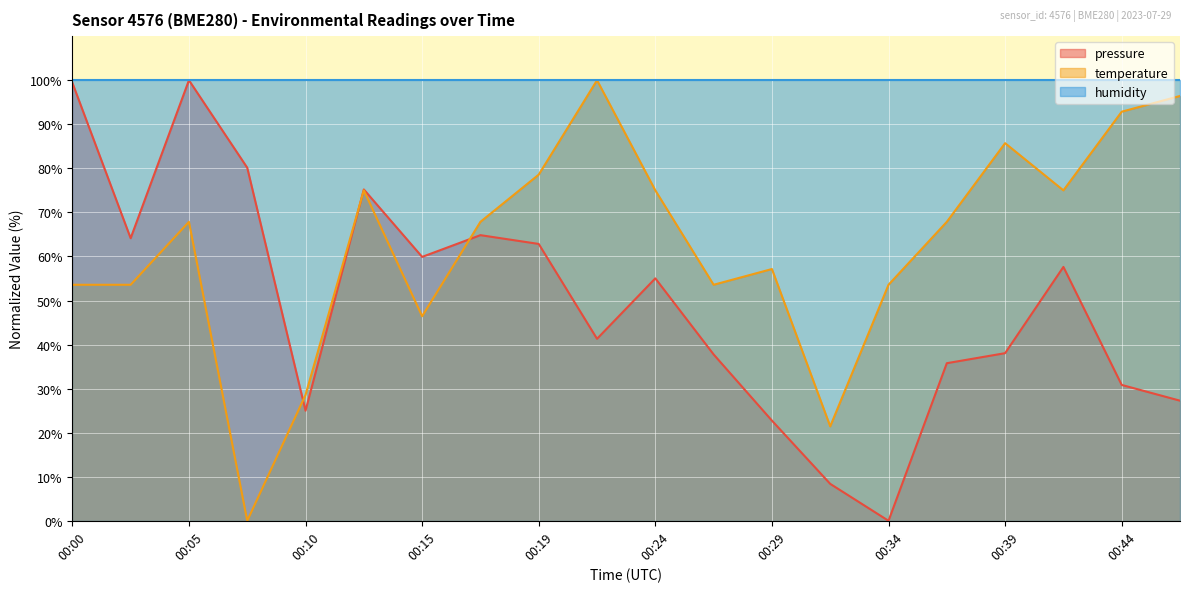

What are all the series names shown in the legend?

pressure, temperature, humidity